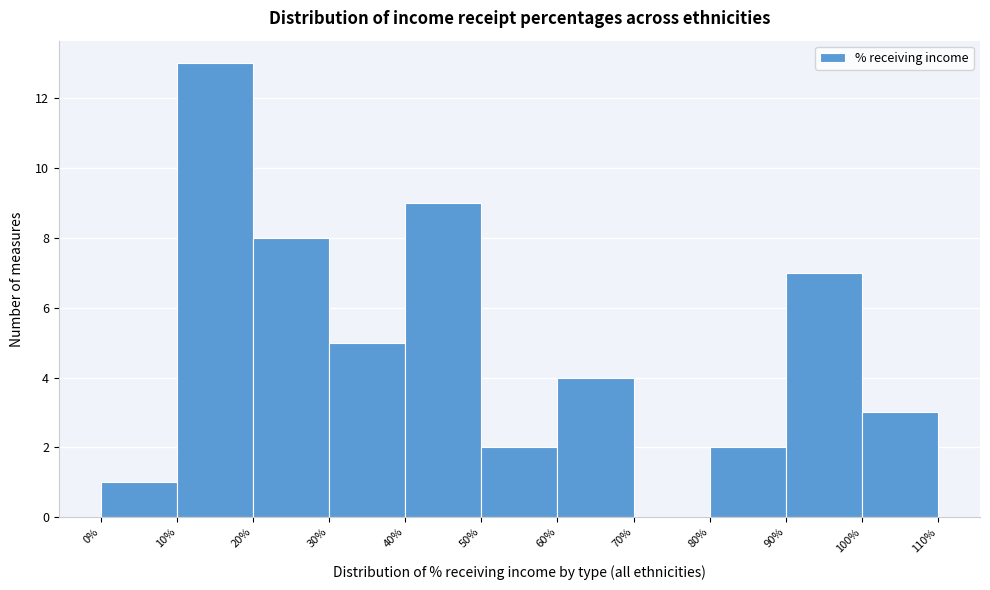

How tall is the bar that spans 100% to 110% on the x-axis? The values are not printed on the chart, so give them approximately, as read against the axis.

3